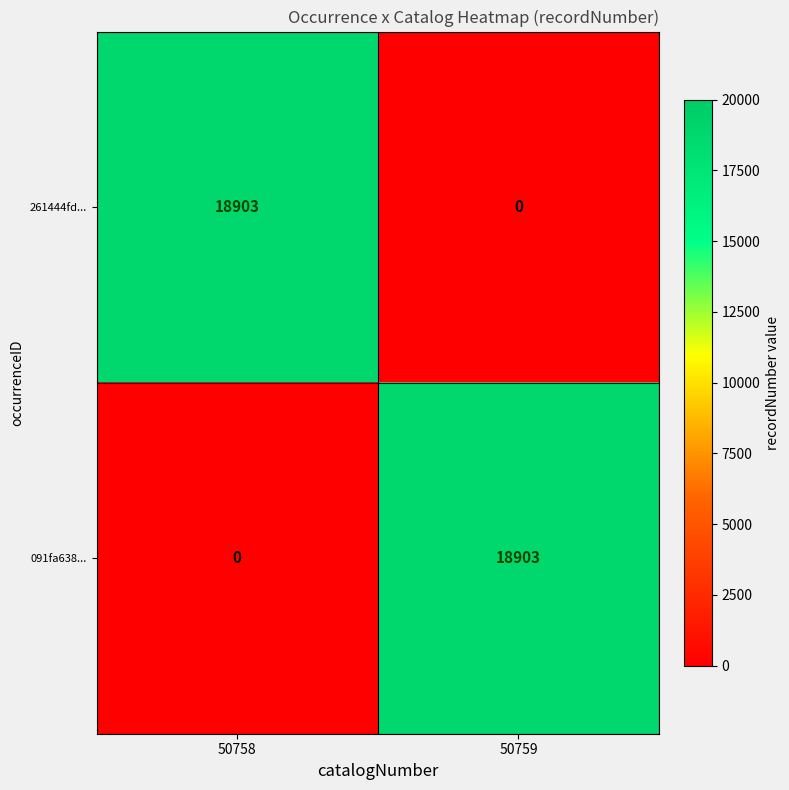

What is the average value of the 261444fd... series?

9452